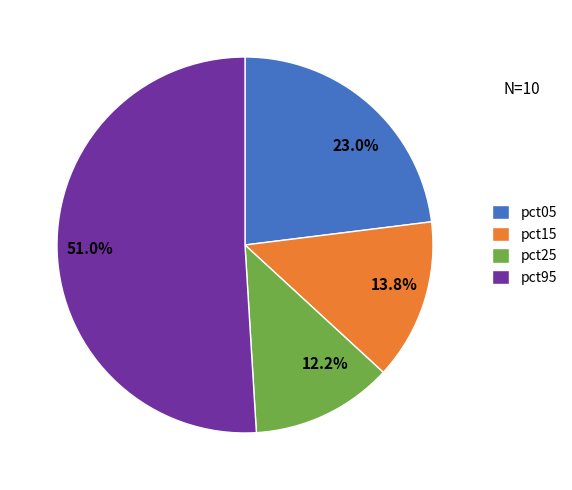

Is the sum of 13.8% and 12.2% greater than half?

No